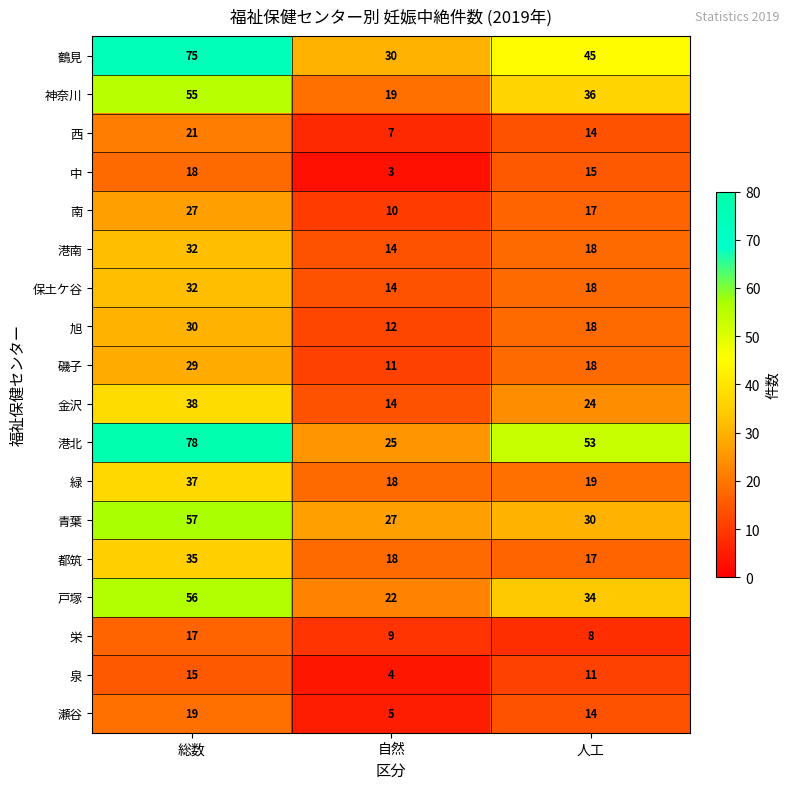

At which label does 南 first exceed 17?

総数